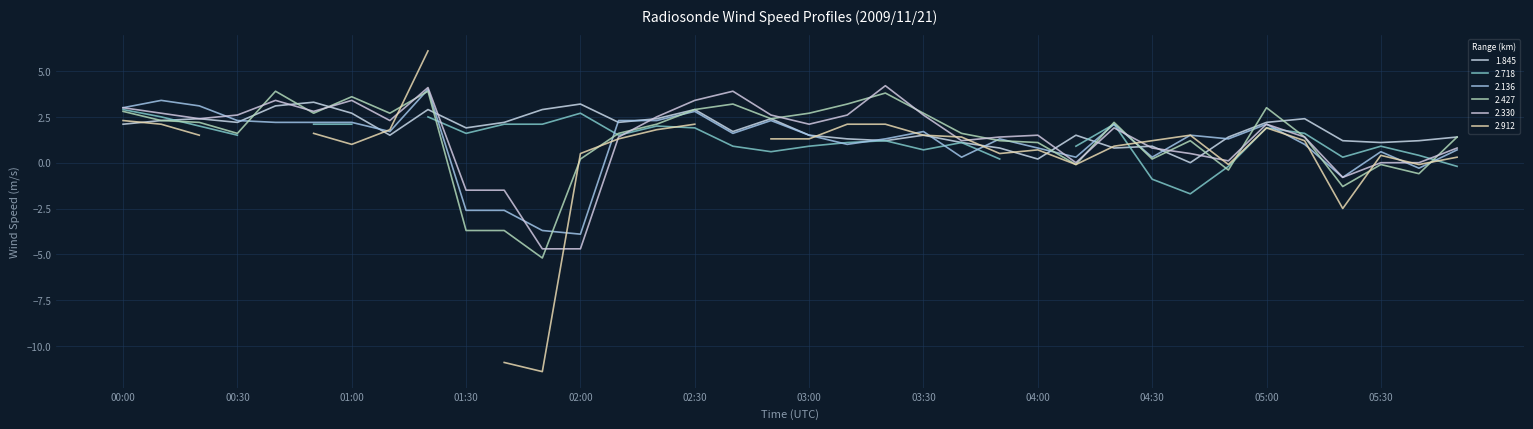

What is the label of the 24th point from the right?

02:00